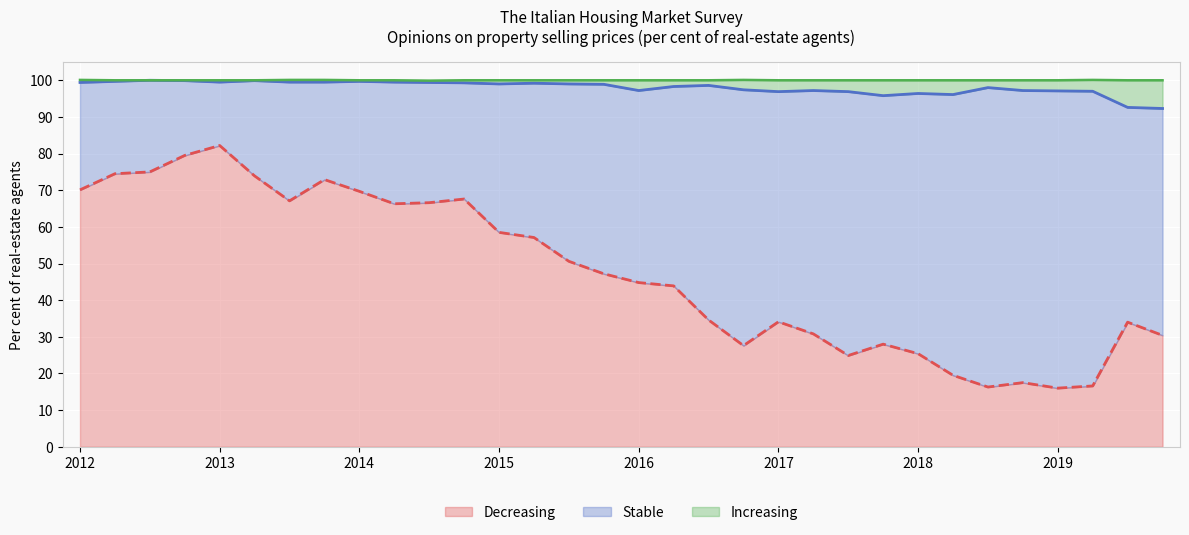

What is the total value across all series at 2019?

100.0